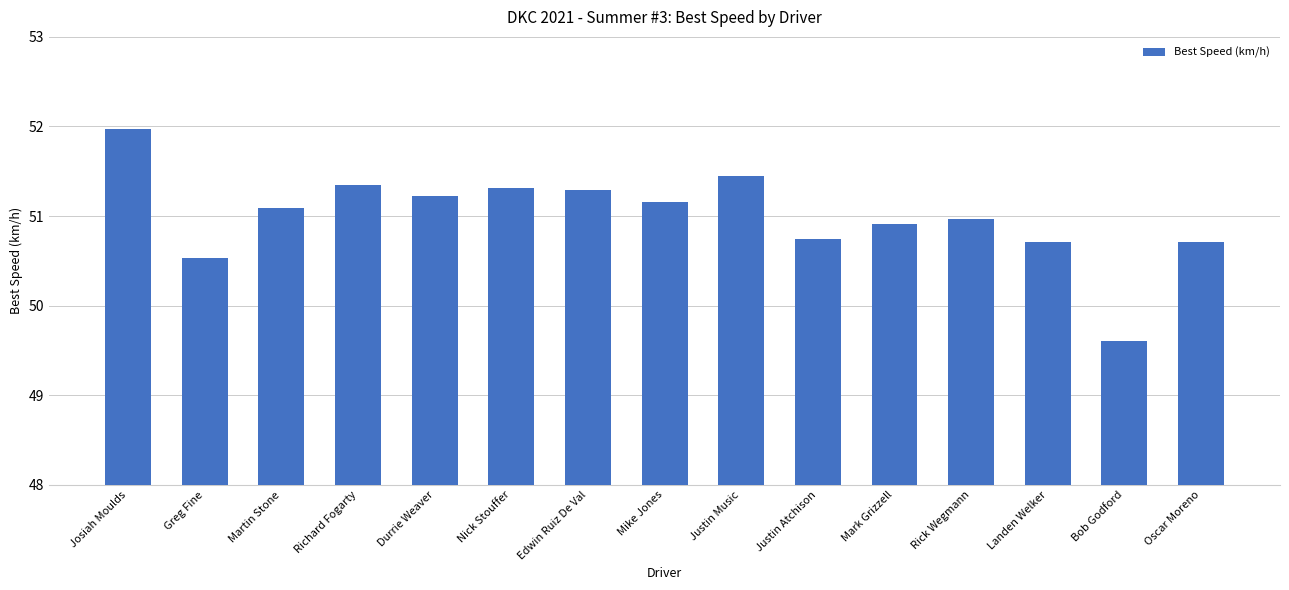

How many data points are less than 51?

7